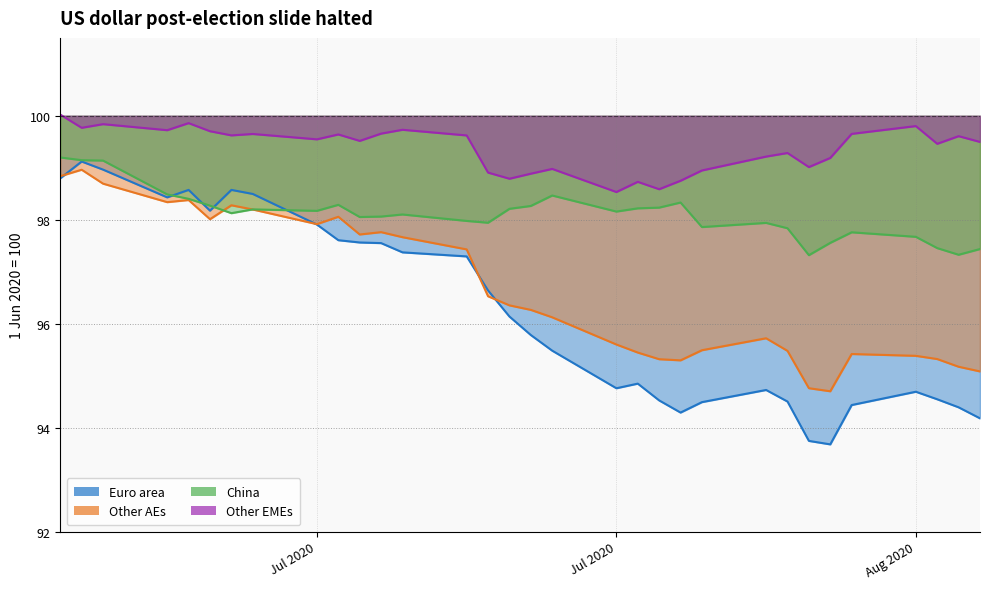

At how many categories does at least one series exceed 93?

32